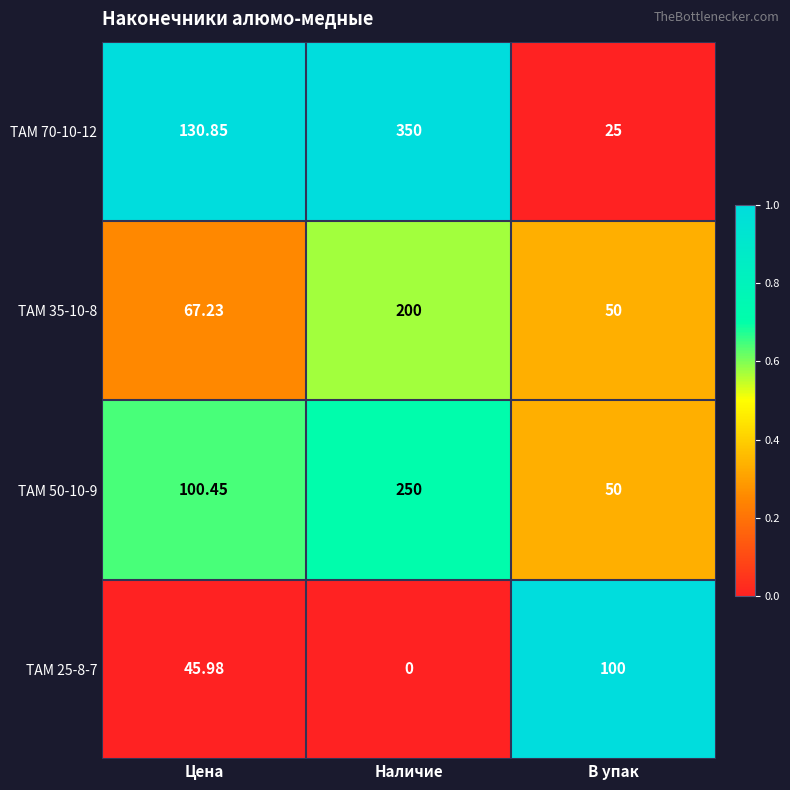

Rank the categories by ТАМ 35-10-8 value from highest to lowest.

Наличие, Цена, В упак